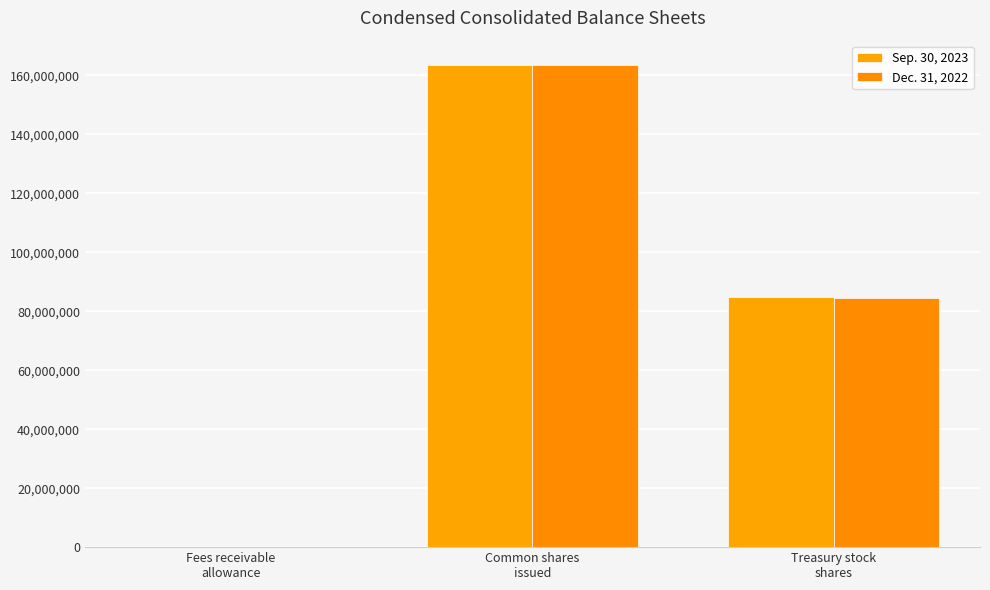

Reading right to left, transcribe all the data shown in this chart.

Sep. 30, 2023: Treasury stock
shares=85007975	Common shares
issued=163602067	Fees receivable
allowance=8000
Dec. 31, 2022: Treasury stock
shares=84428513	Common shares
issued=163602067	Fees receivable
allowance=9000